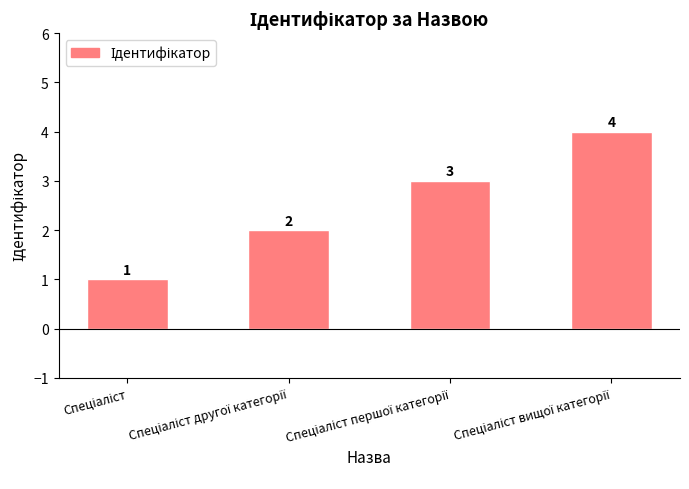

What is the sum of all values?

10